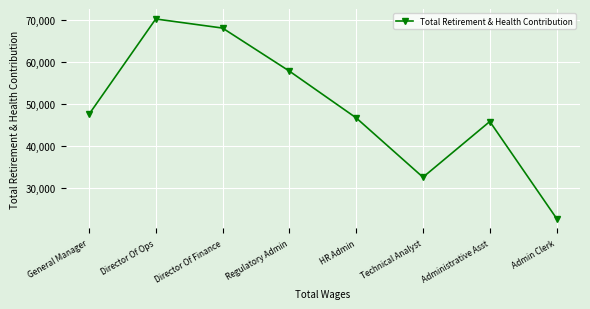

At which label is the value closest to 46543?

HR Admin